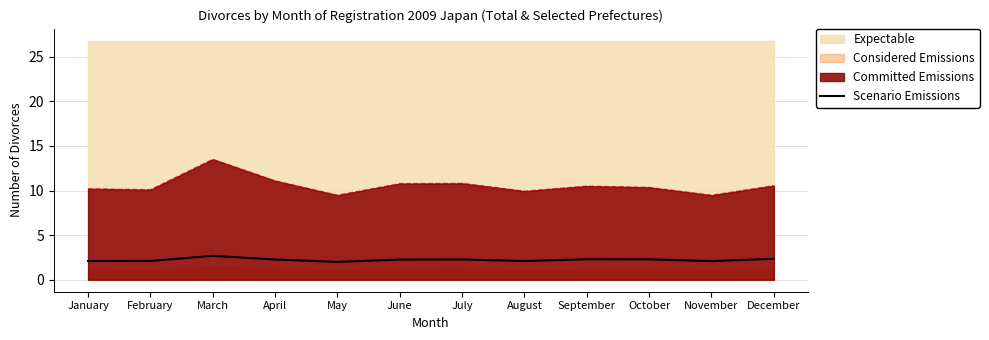

List the labels in order of value, smallest first.

May, November, January, August, February, June, April, July, October, September, December, March